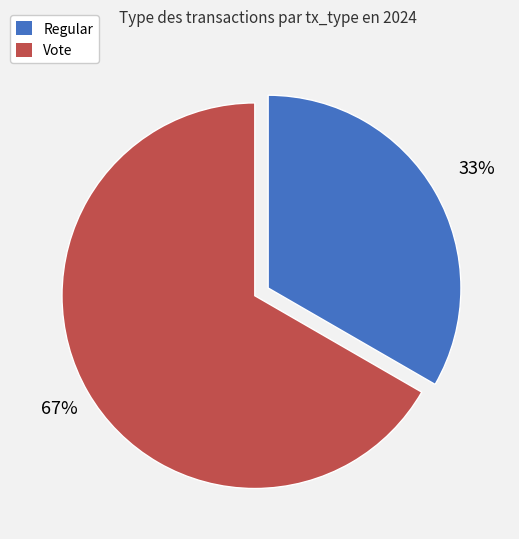

What is the largest slice in the pie chart?

Vote